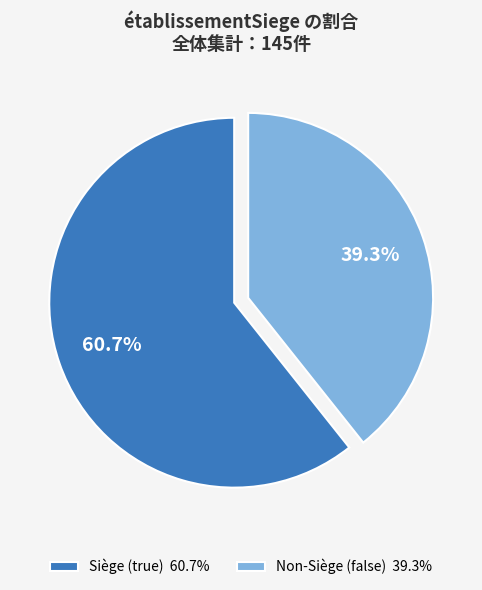

Approximately how many times larger is the value at Non-Siège (false) 39.3% compared to Siège (true) 60.7%?

0.6